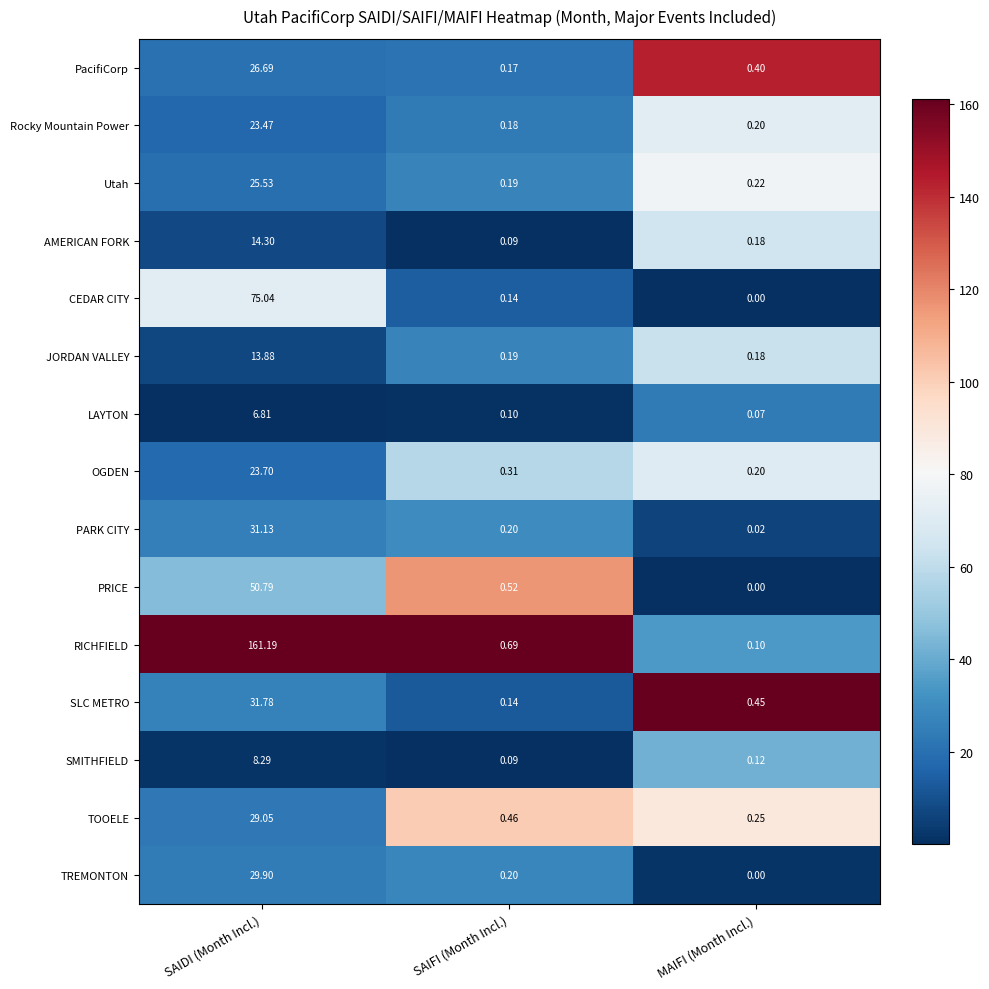

At which category is the sum across all series the highest?

SAIDI (Month Incl.)